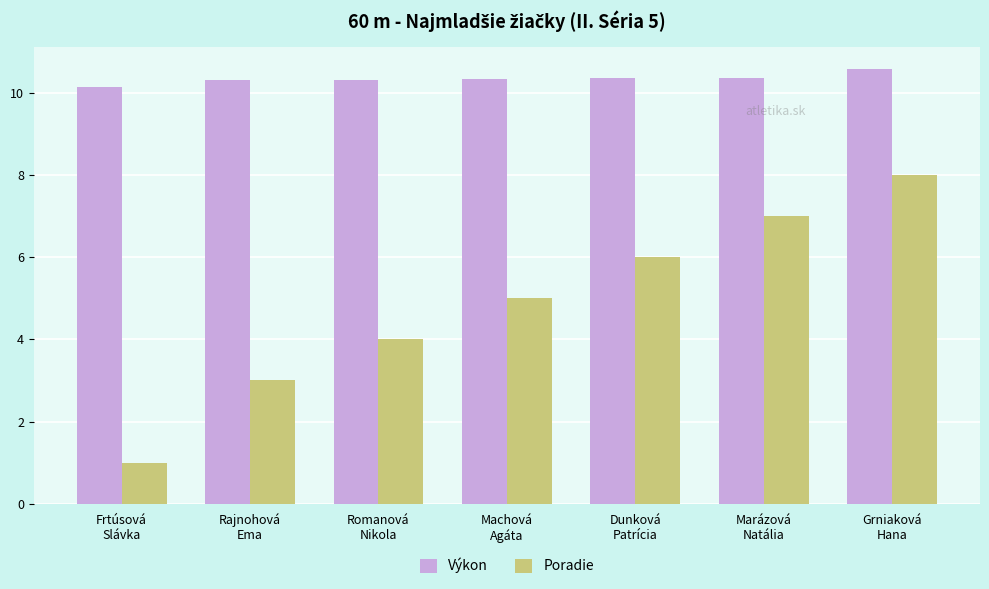

Count the Výkon values in the range 10 to 11.

7